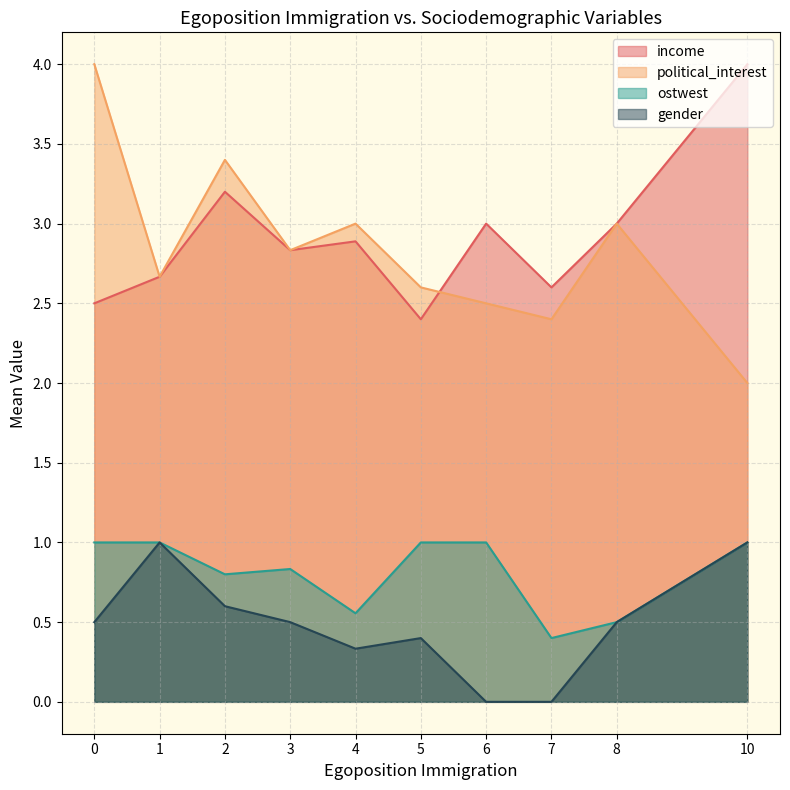

Which series has the largest total across all categories?

income